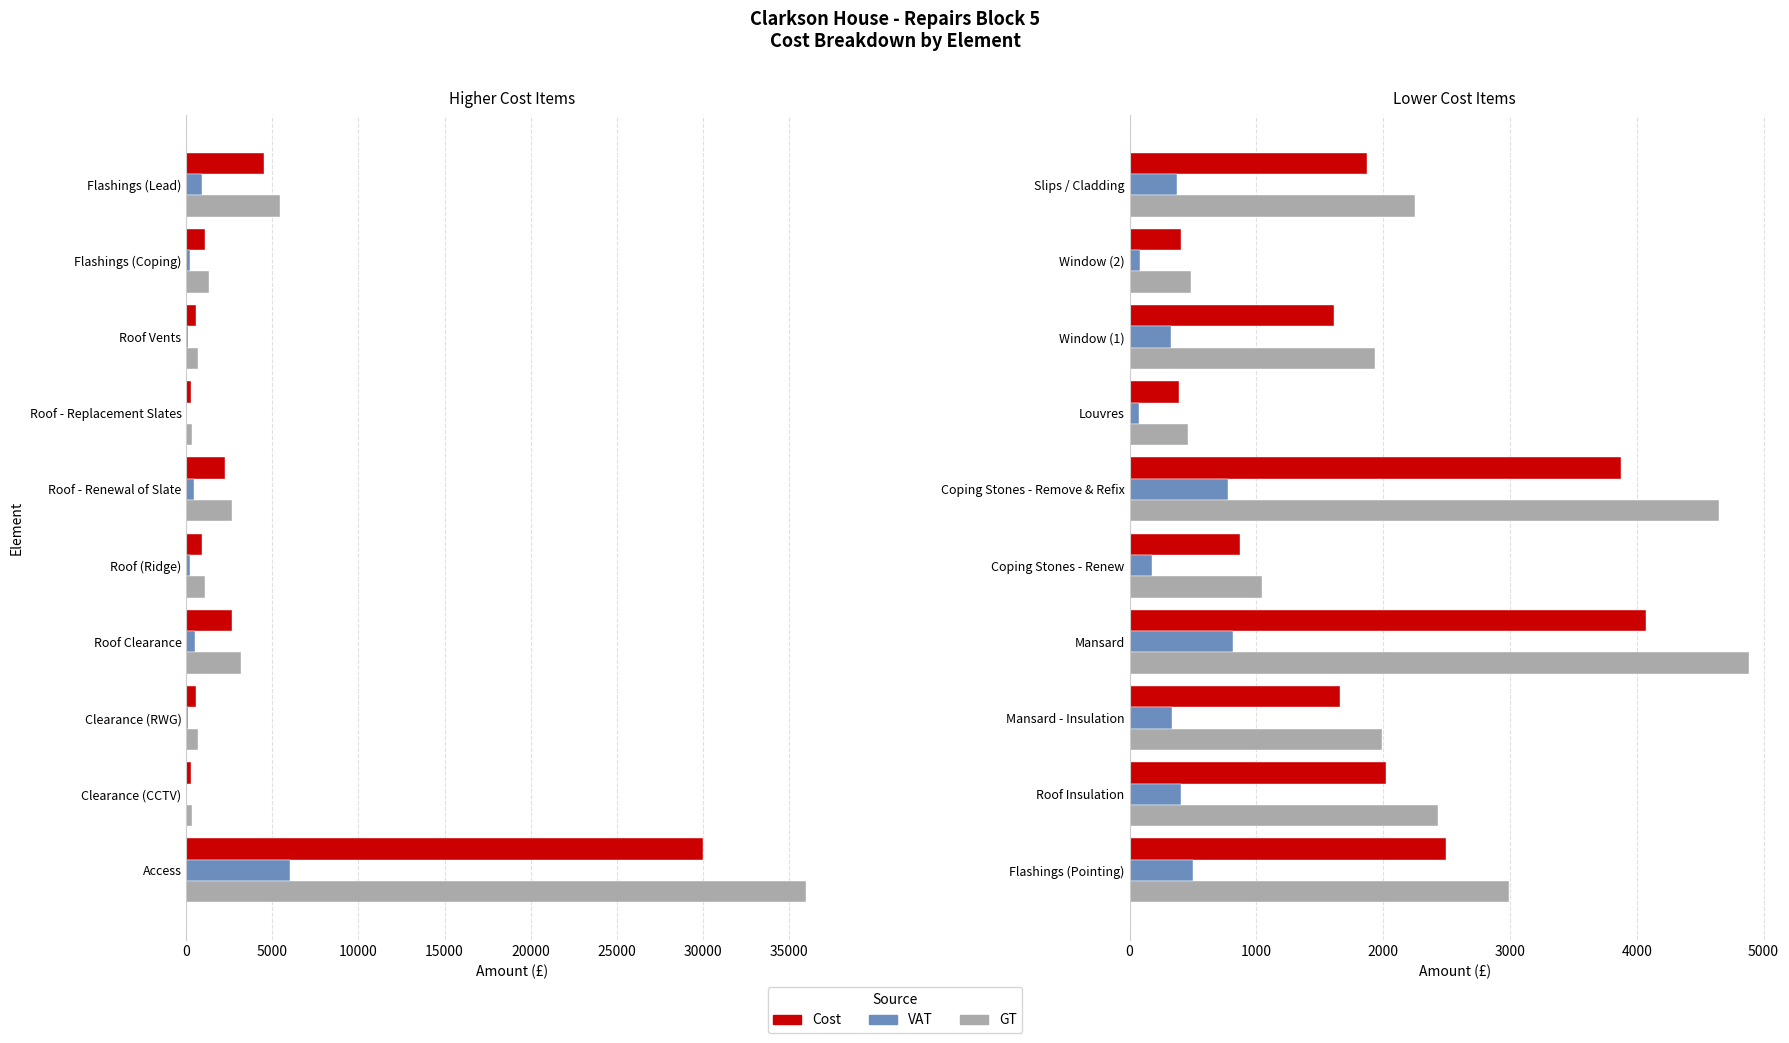

How many data points in VAT are above 375?

4